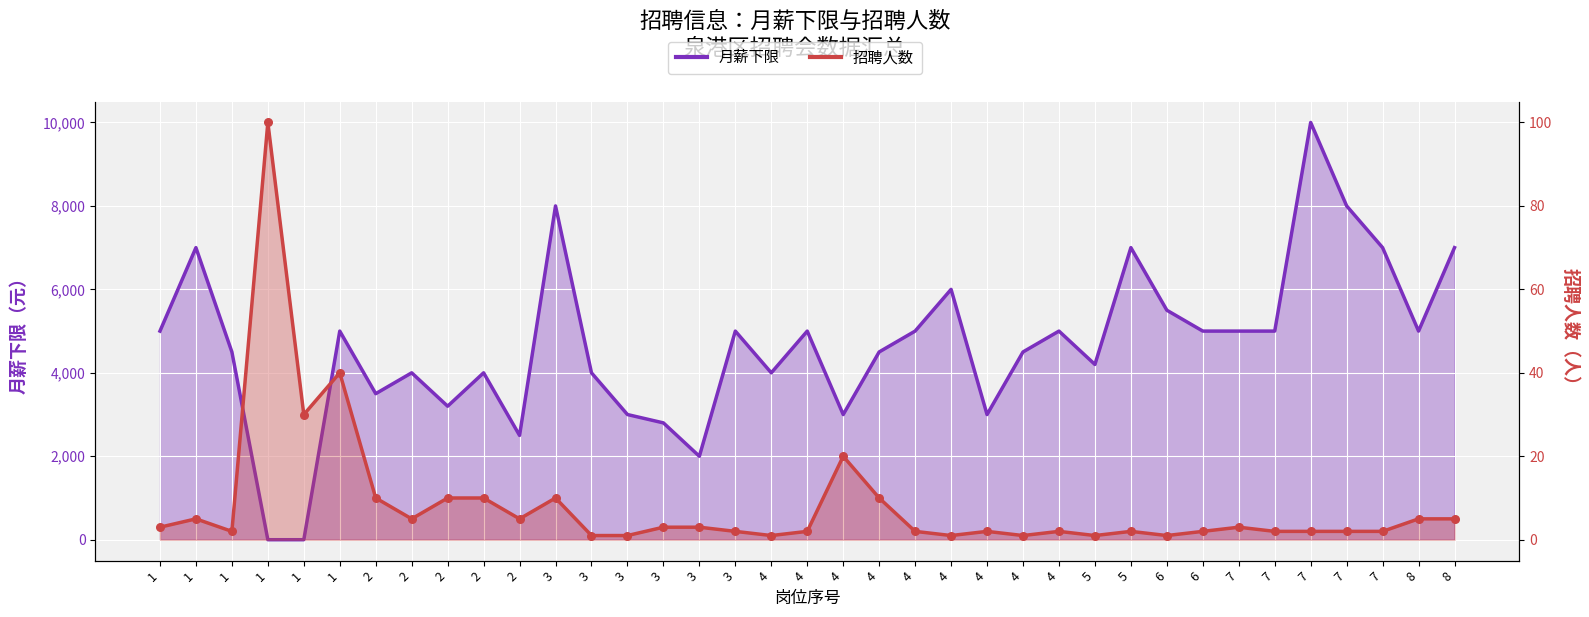

At which category is the sum across all series the highest?

7